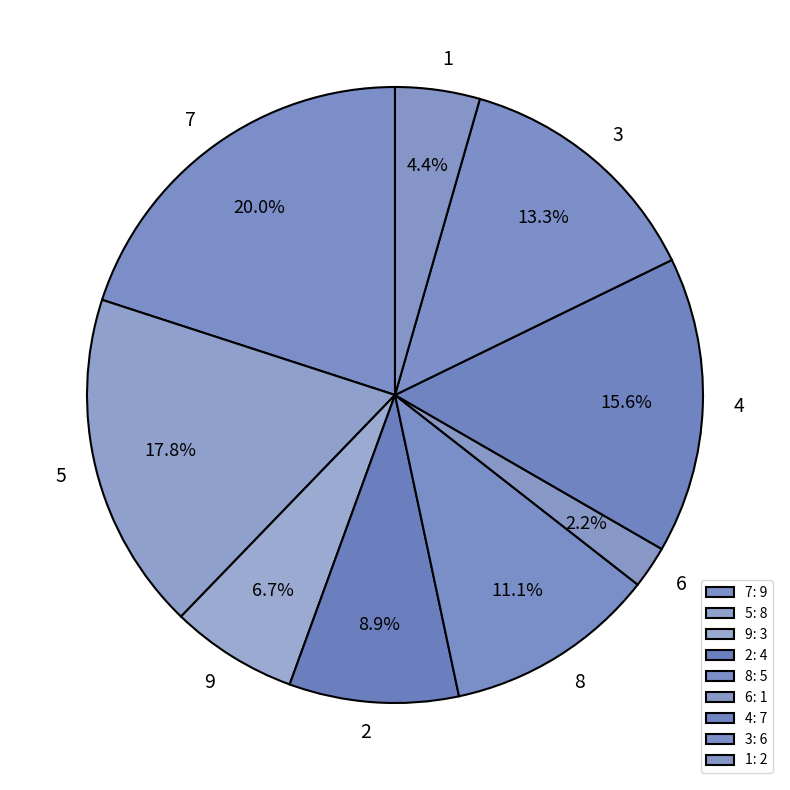

Between 3 and 5, which is larger?

5